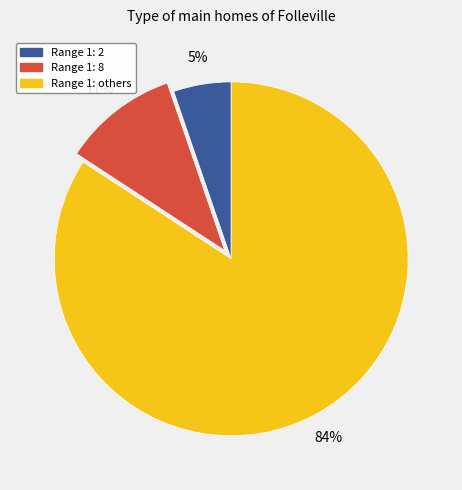

To the nearest percent, what is the difference between the largest and smallest slice percentages?

79%